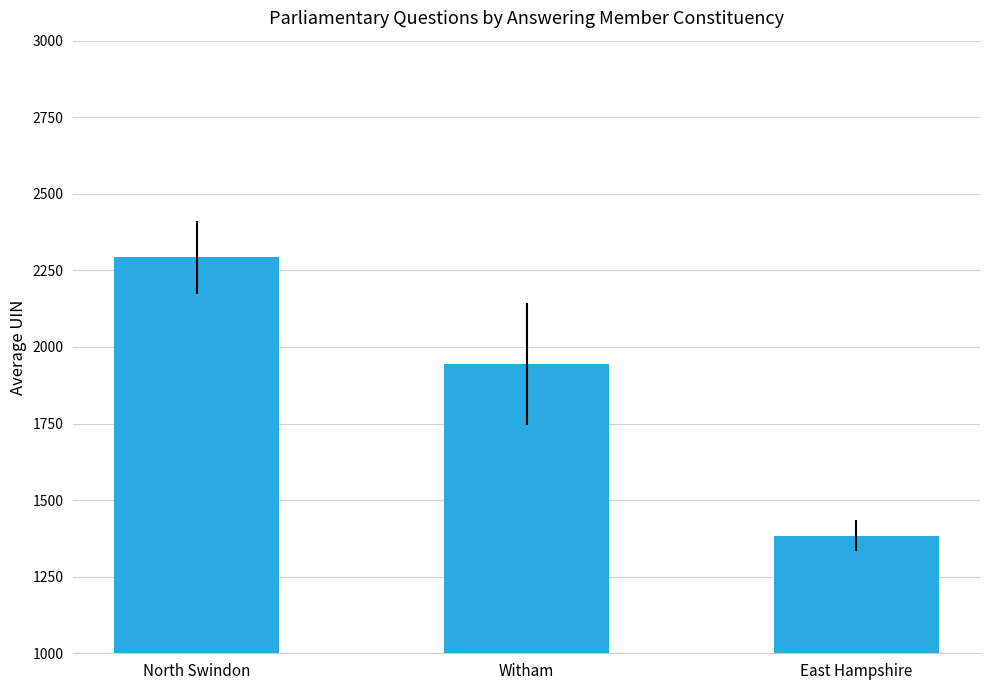

What is the sum of the values at Witham and East Hampshire?

3327.8